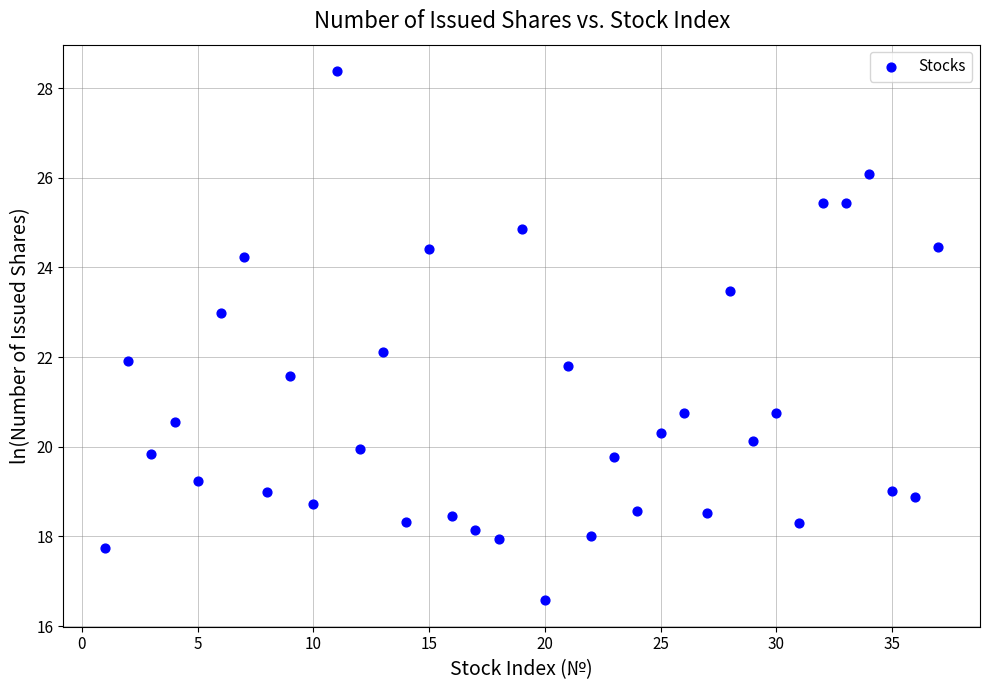

What is the range of X values (max minus min)?

36.0